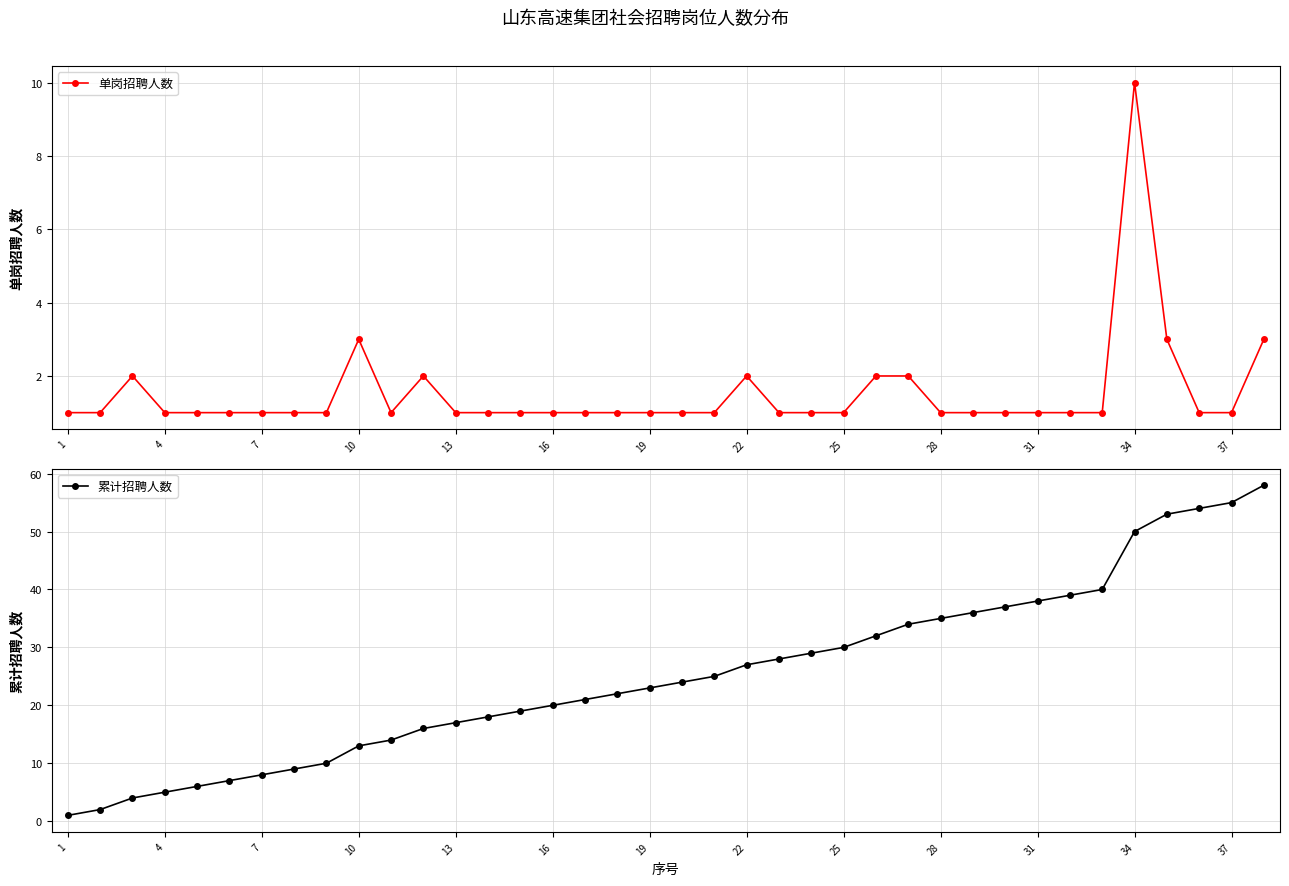

Is it true that 累计招聘人数 equals 24 at 37?

False